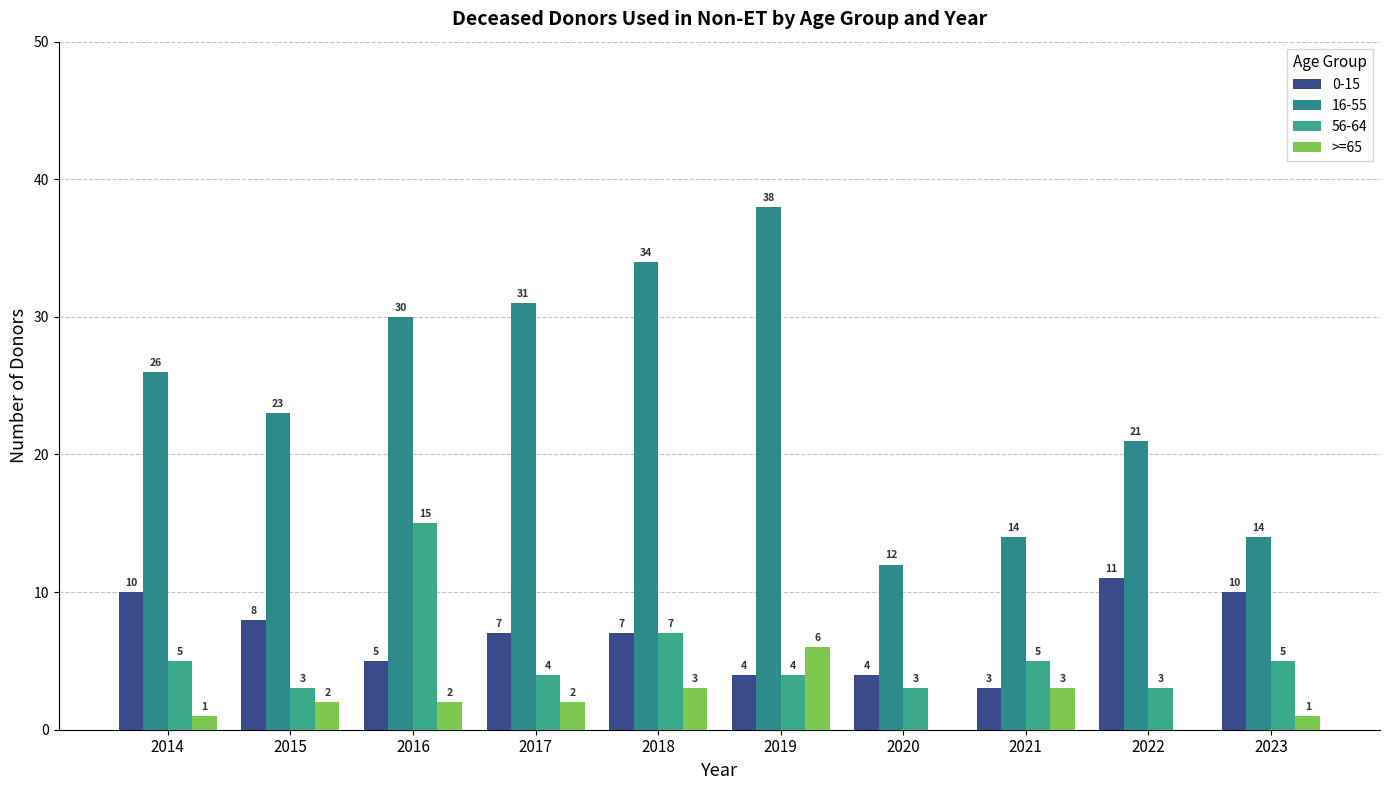

Count the number of data series in this chart.

4